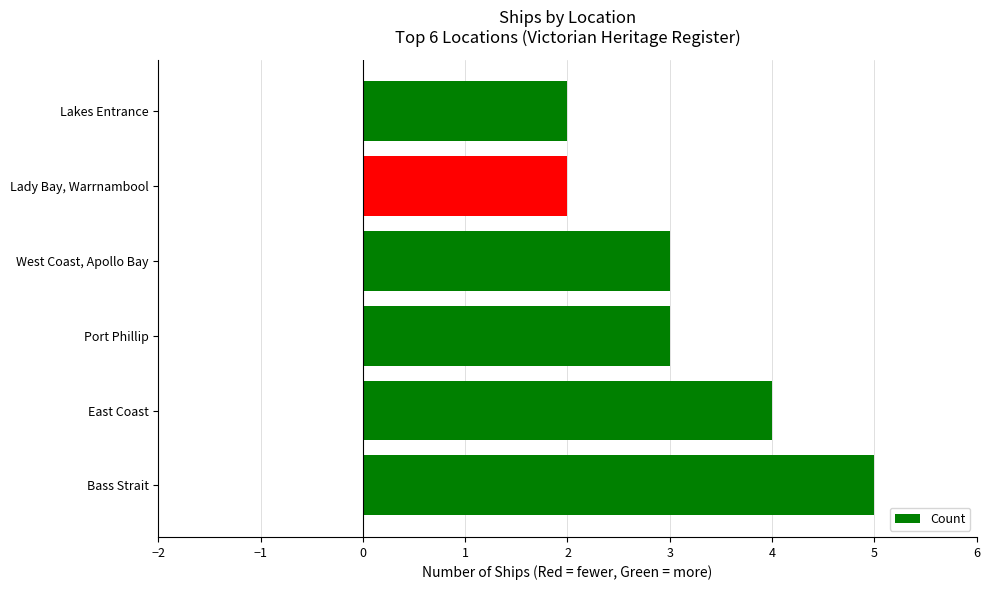

What is the average value?

3